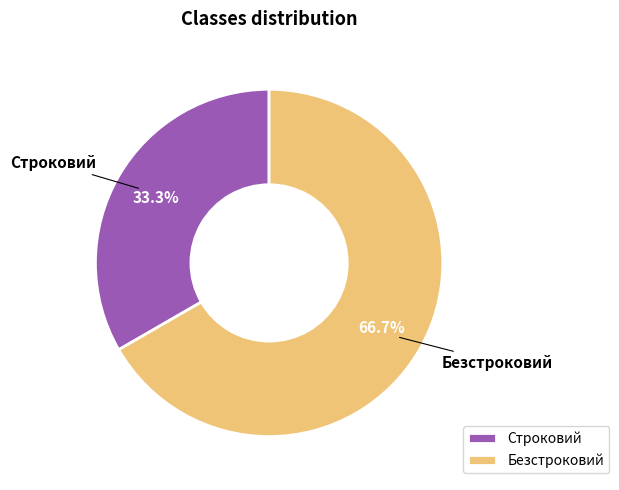

The Строковий slice represents 33% of the pie. True or false?

True